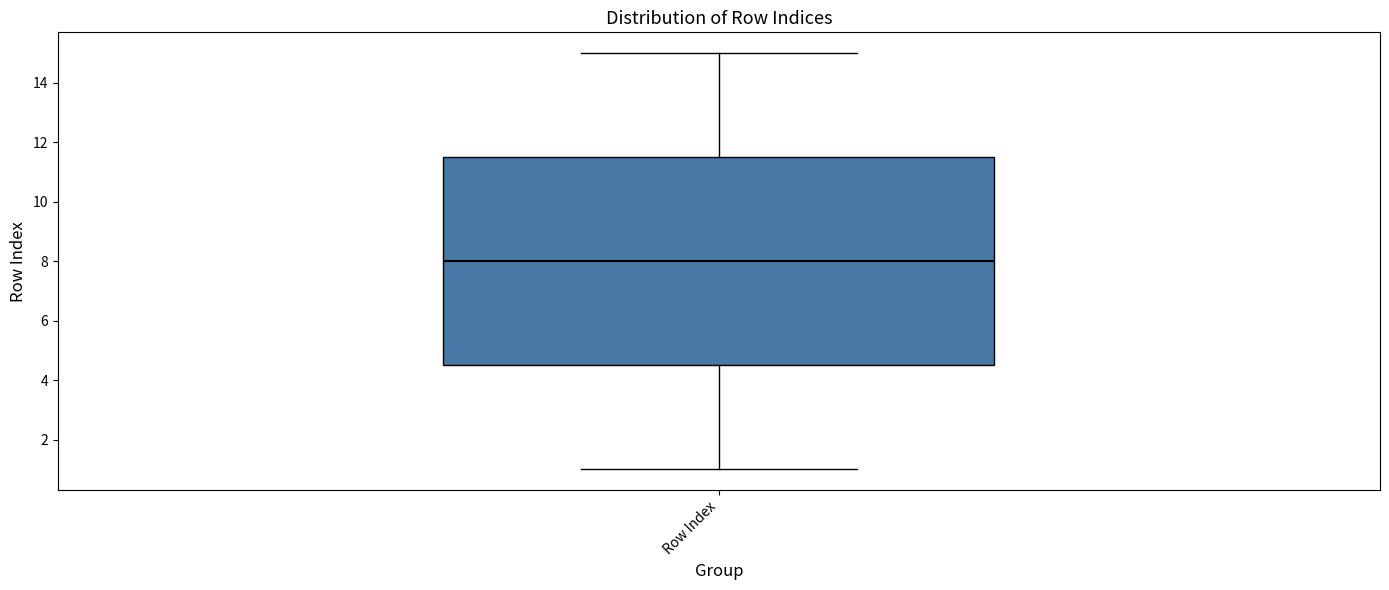

Where does the upper whisker of the box for Row Index end on the y-axis? The values are not printed on the chart, so give them approximately, as read against the axis.

15.0